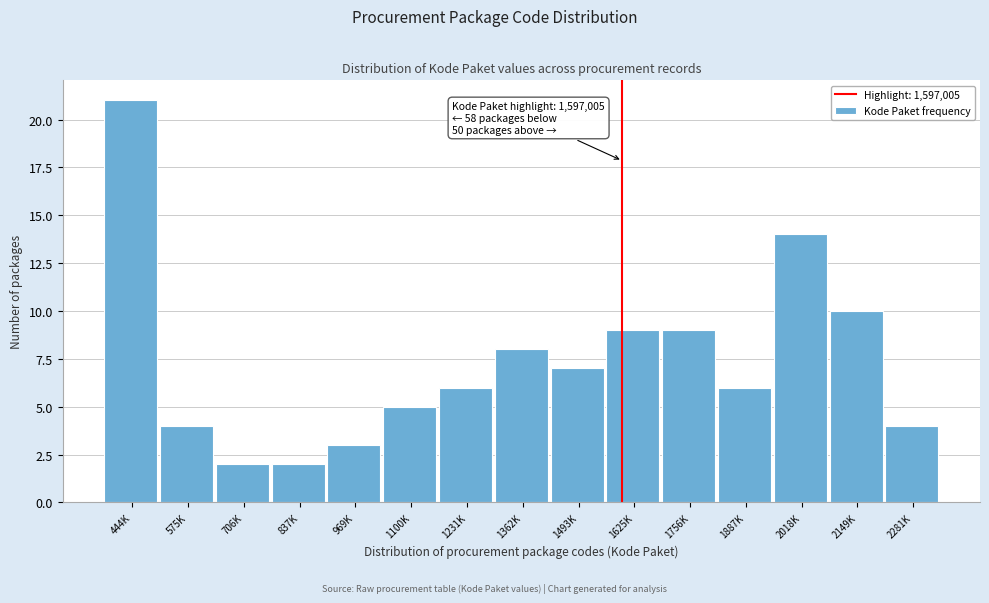

Reading left to right, extract all data points from this chart.

21	4	2	2	3	5	6	8	7	9	9	6	14	10	4